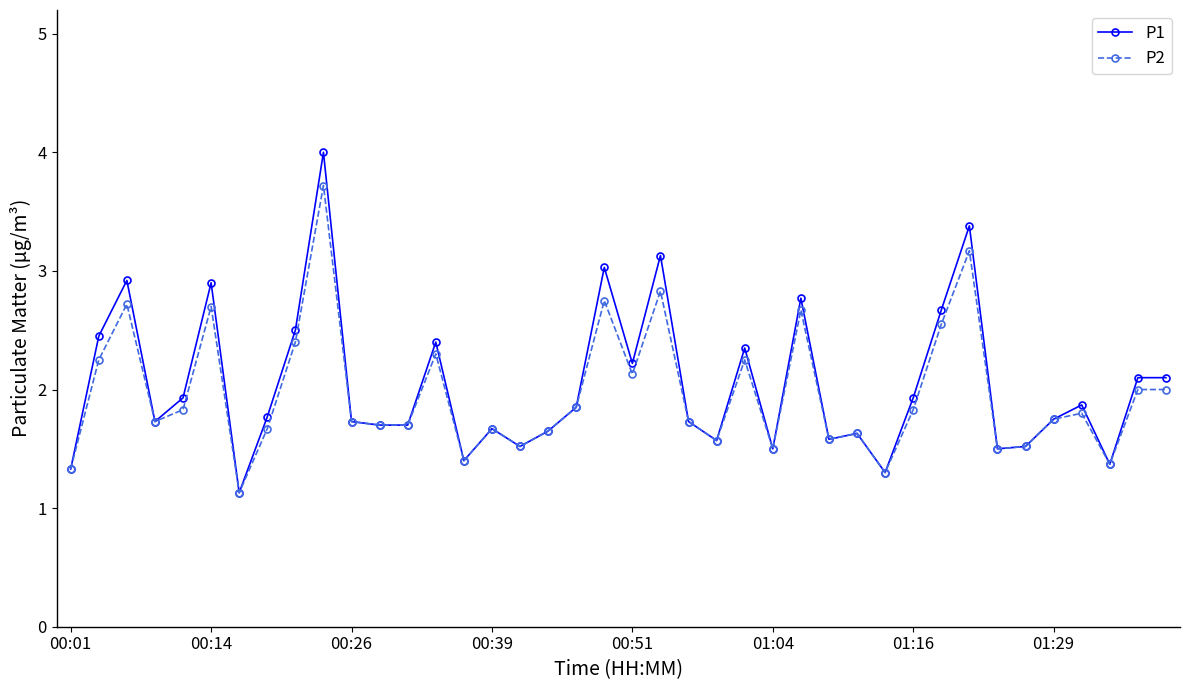

True or false: P1 has more than 1 interior local peaks.

True